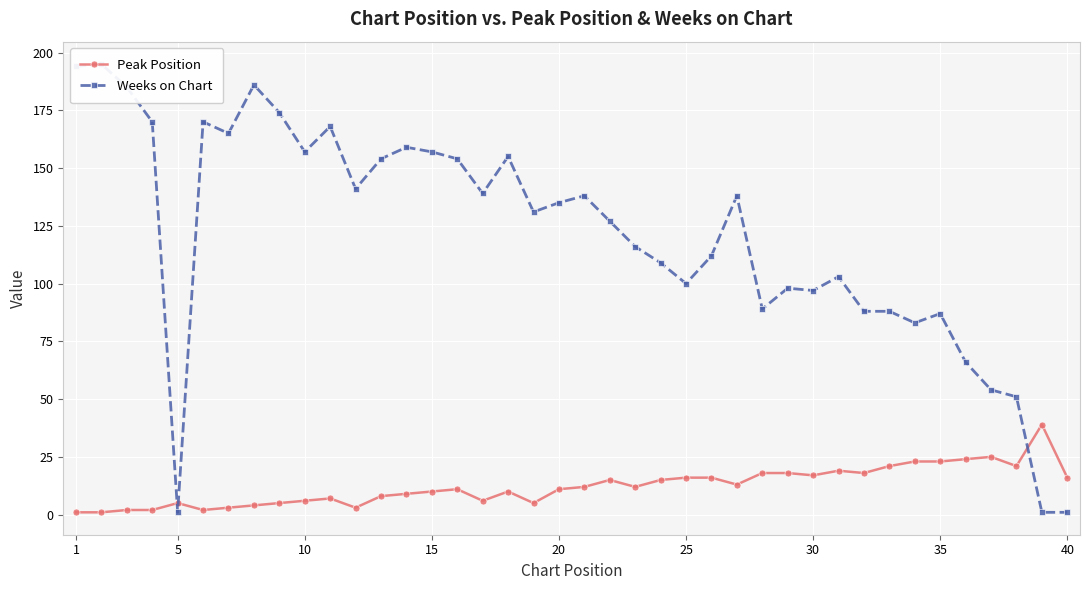

How many intersections are there between Peak Position and Weeks on Chart?

3